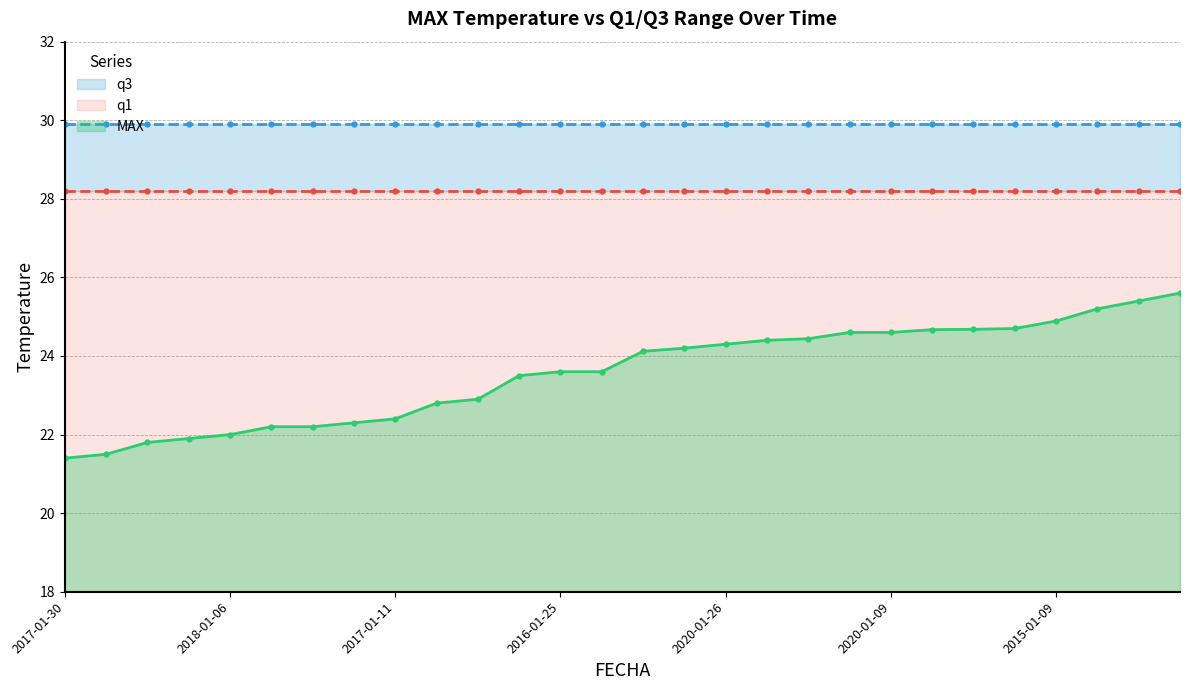

What are all the series names shown in the legend?

MAX, q1, q3